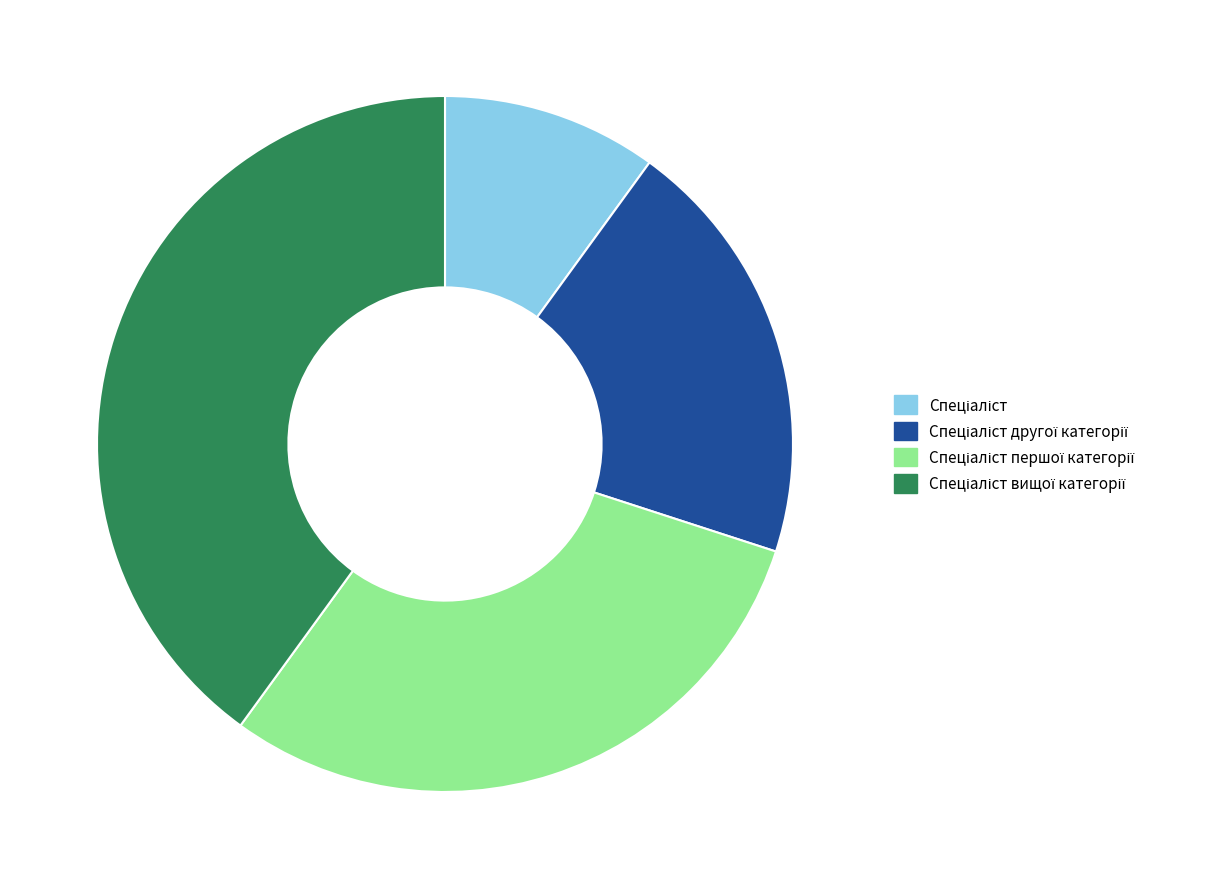

Does any single category account for the majority?

No